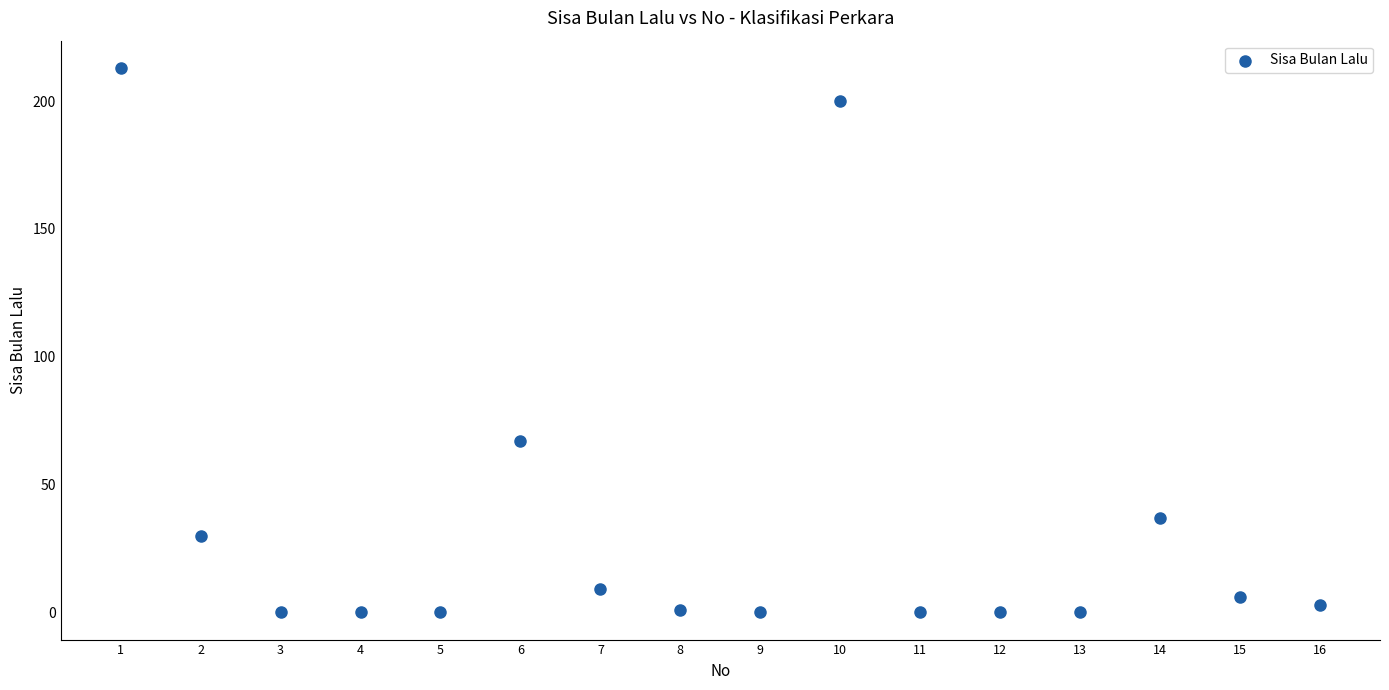

What Y value in the scatter plot is closest to 106?

67